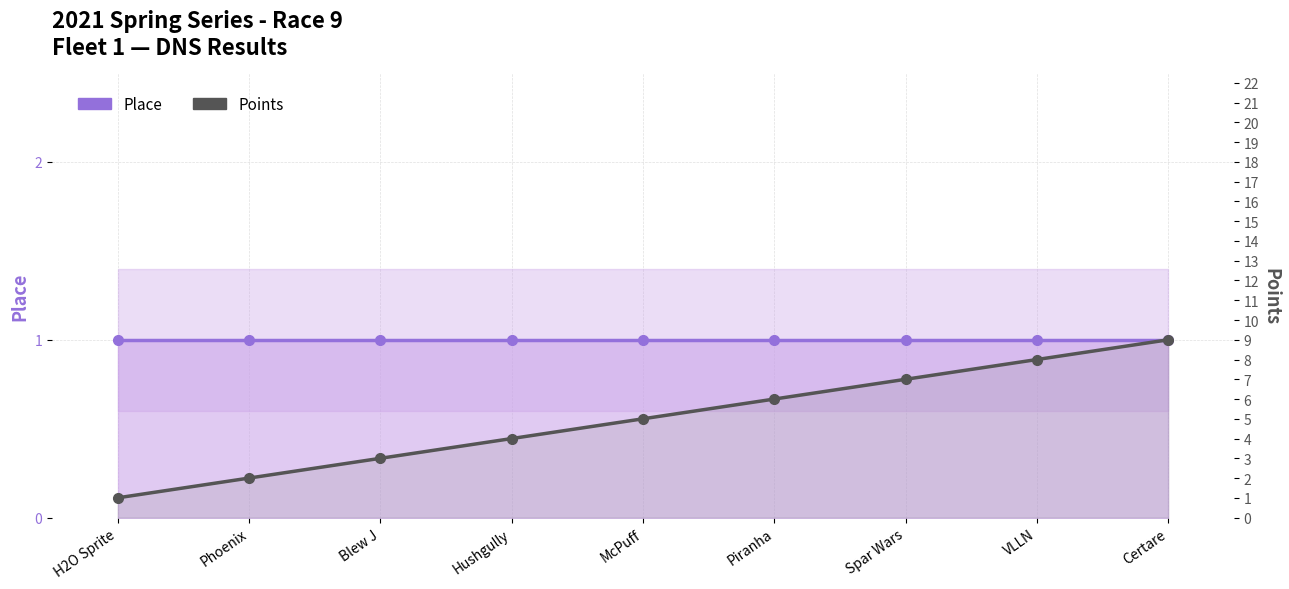

Which label corresponds to the largest value in the chart?

Certare